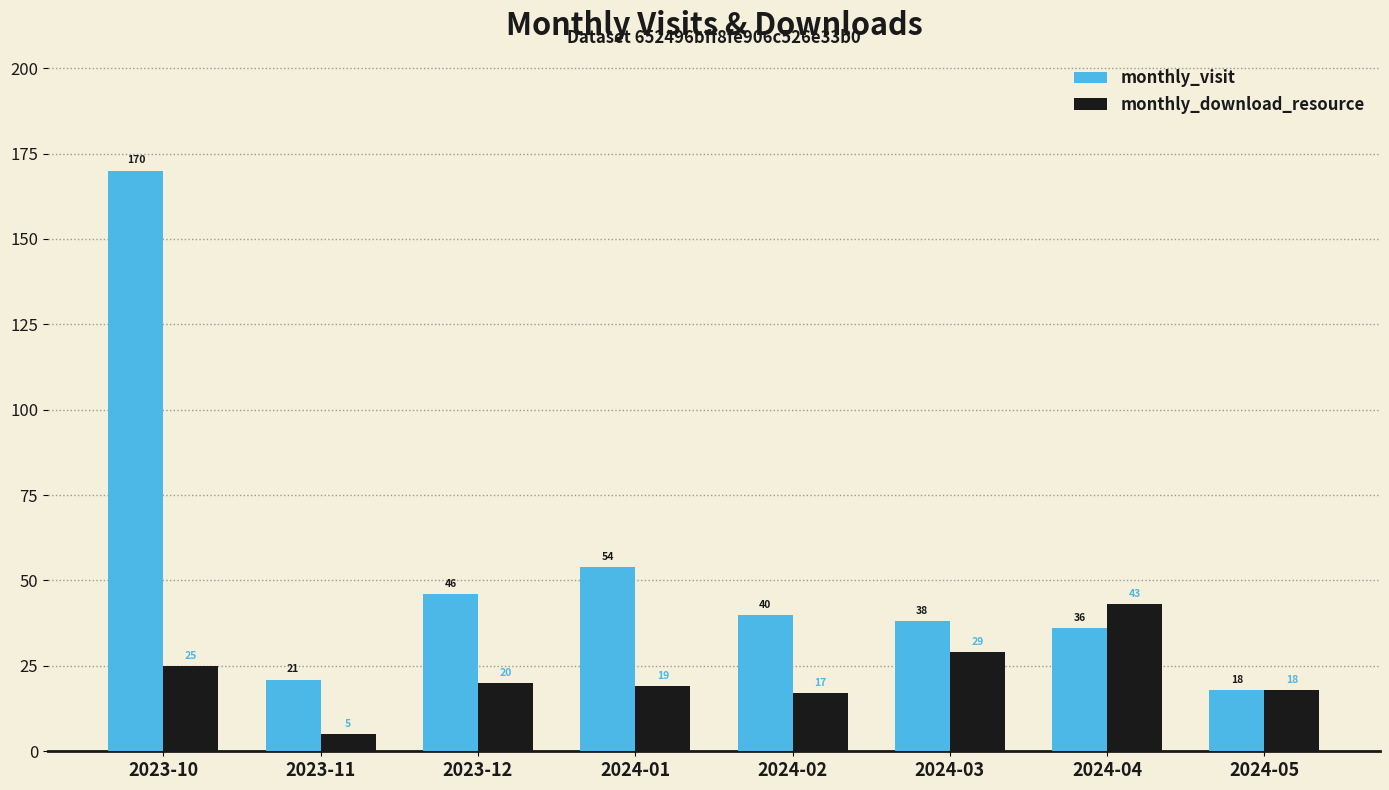

List the labels in order of monthly_download_resource value, smallest first.

2023-11, 2024-02, 2024-05, 2024-01, 2023-12, 2023-10, 2024-03, 2024-04